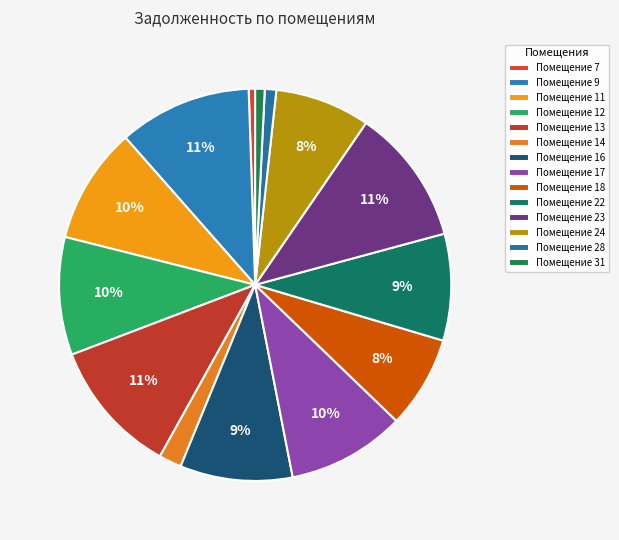

How many slices are in this pie chart?

14